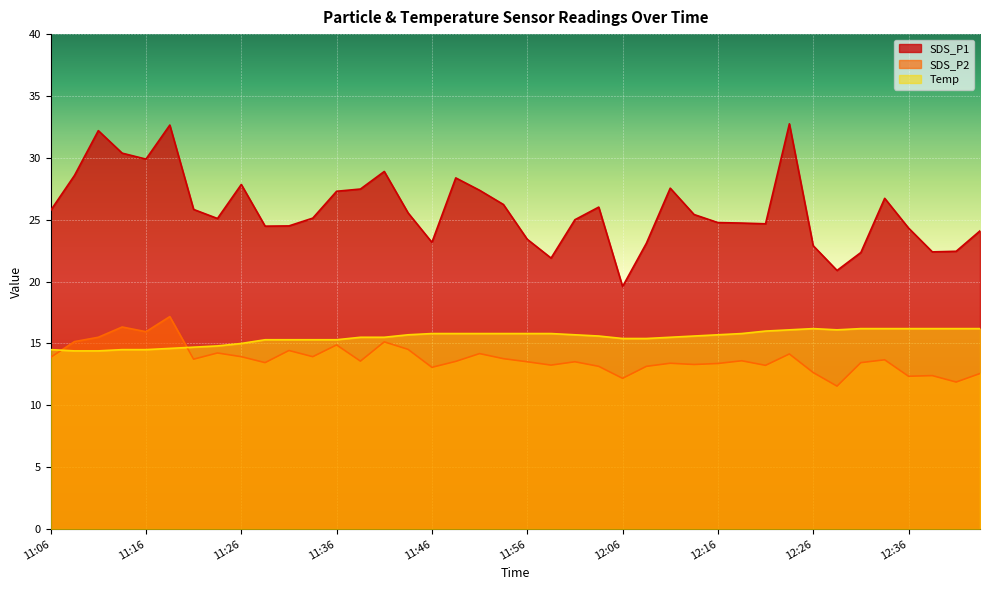

What is the difference between the Temp values at 11:41 and 11:26?

0.5